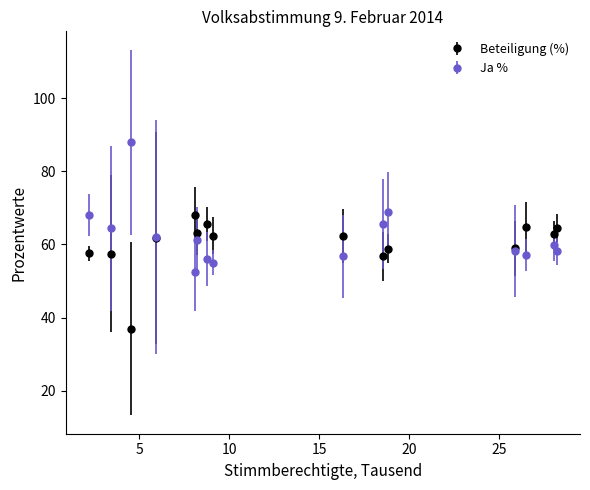

What is the minimum value for Ja %?

52.4